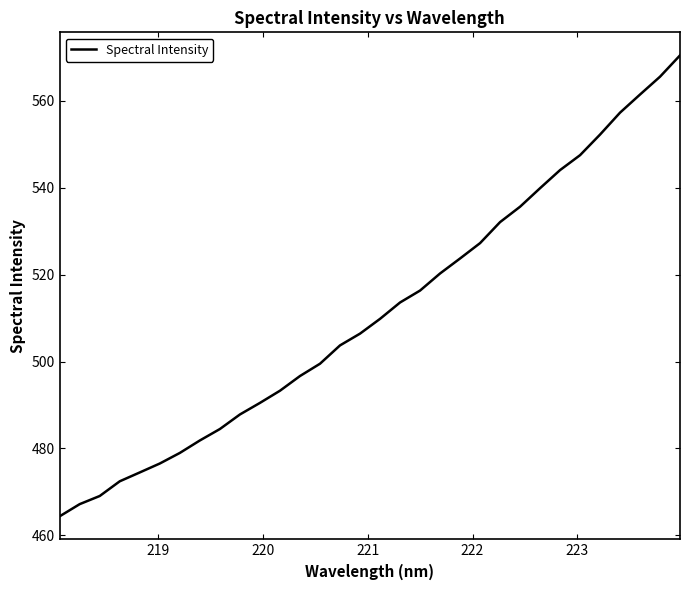

Count the number of categories in the chart.

32